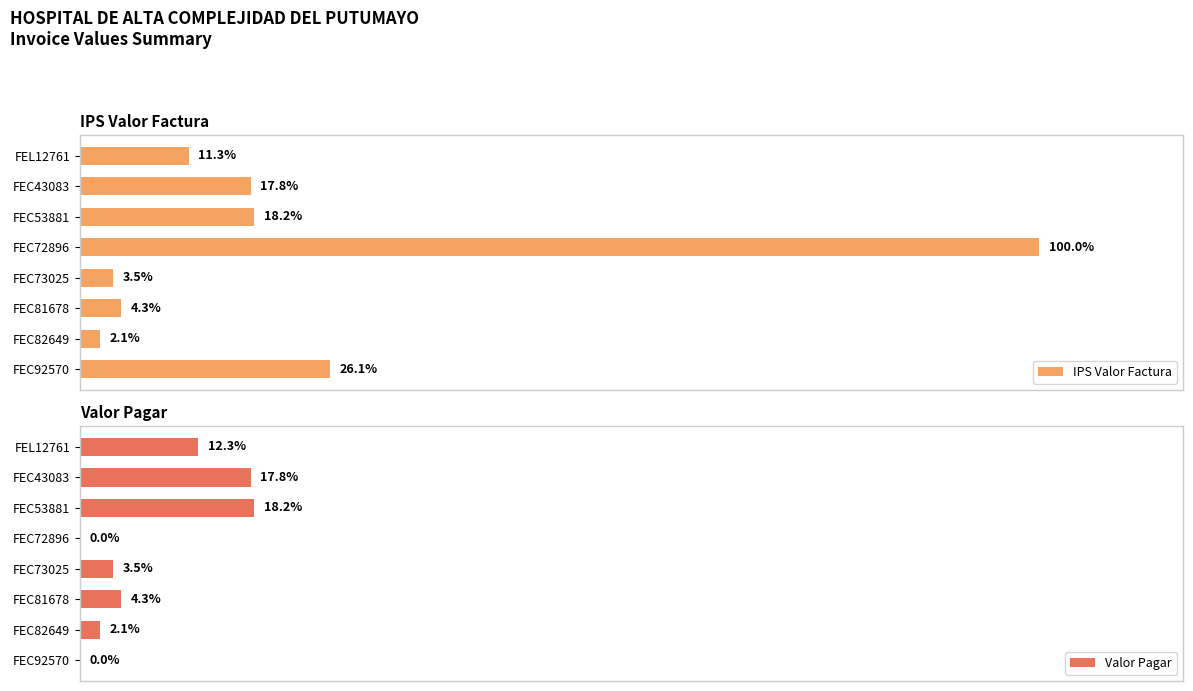

Rank the series by their average value, from highest to lowest.

IPS Valor Factura, Valor Pagar